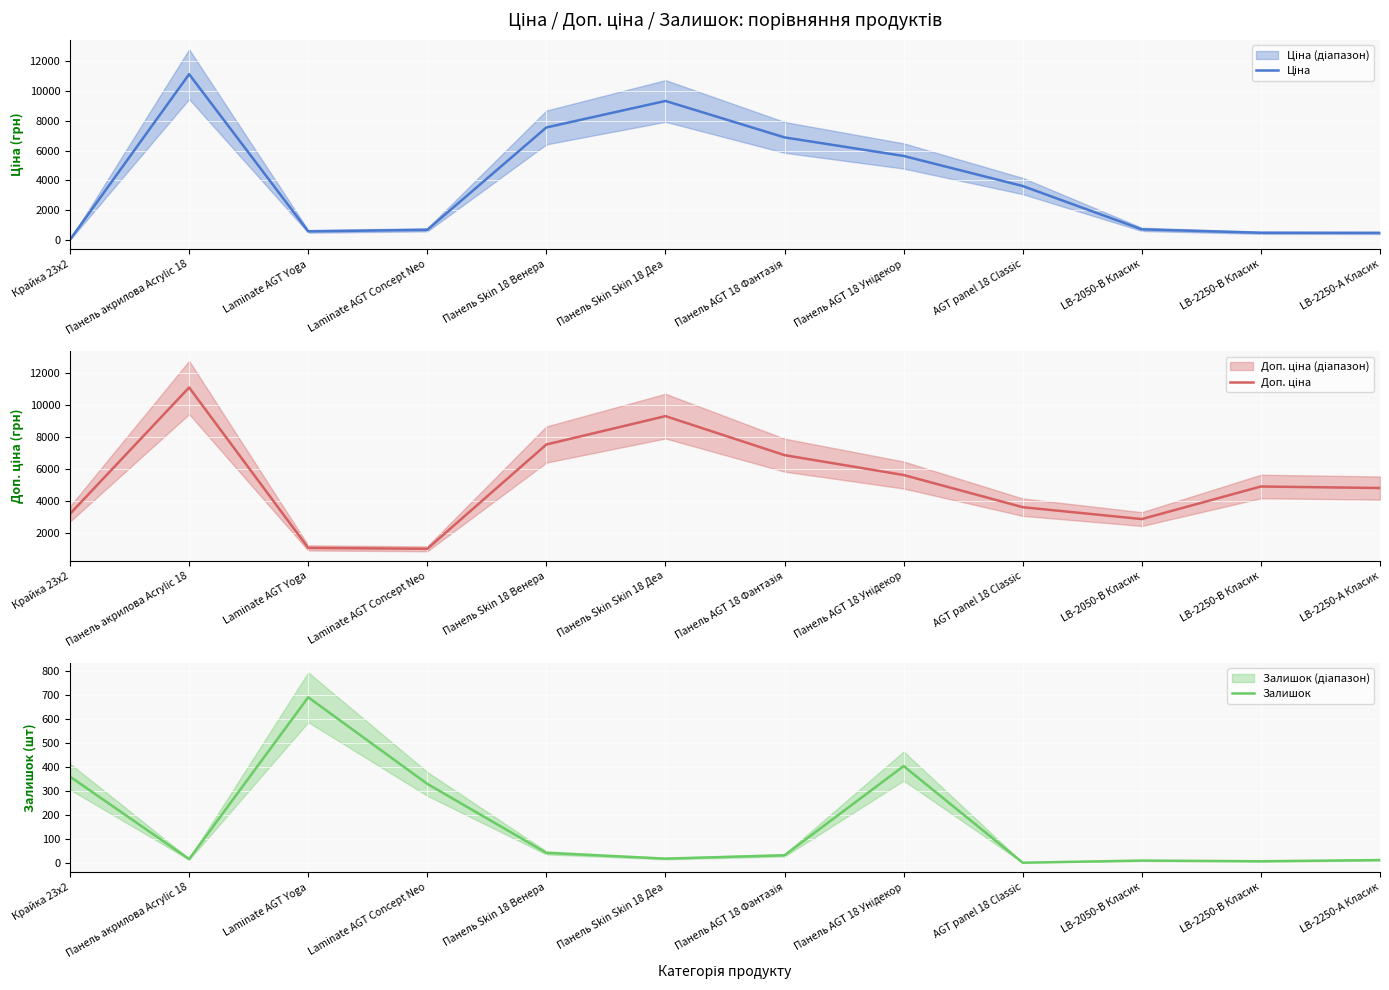

What is the value of the Ціна point at the 9th from the left?

3622.2